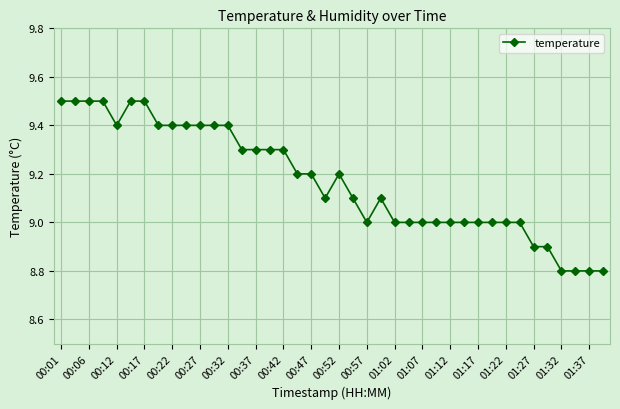

What is the value of the 39th point from the left?

8.8